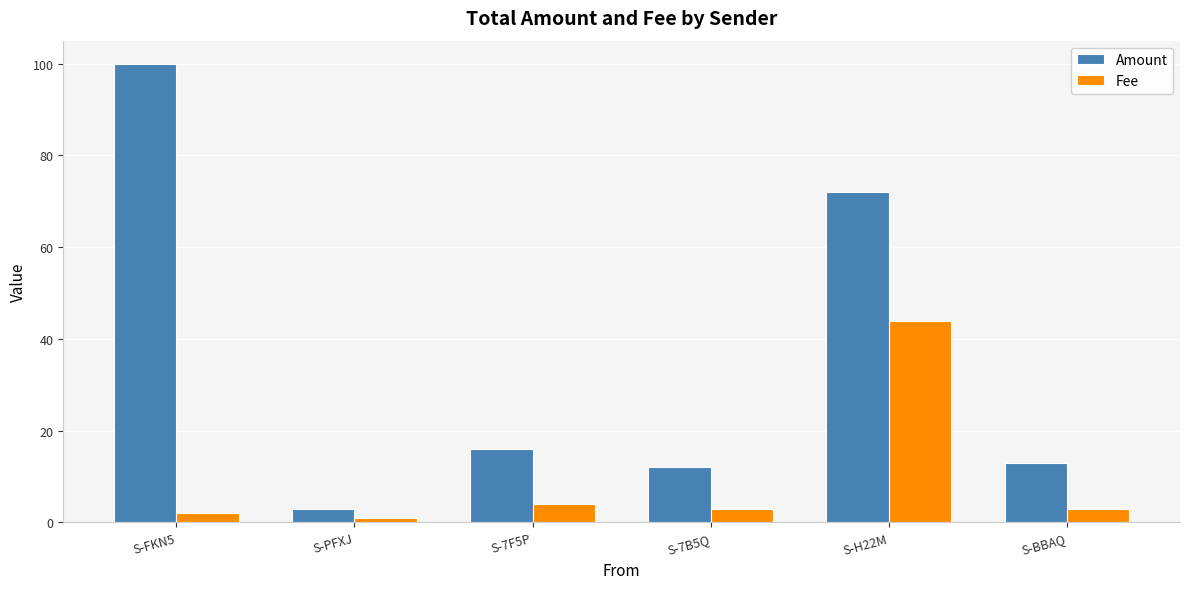

Rank the series by their average value, from lowest to highest.

Fee, Amount